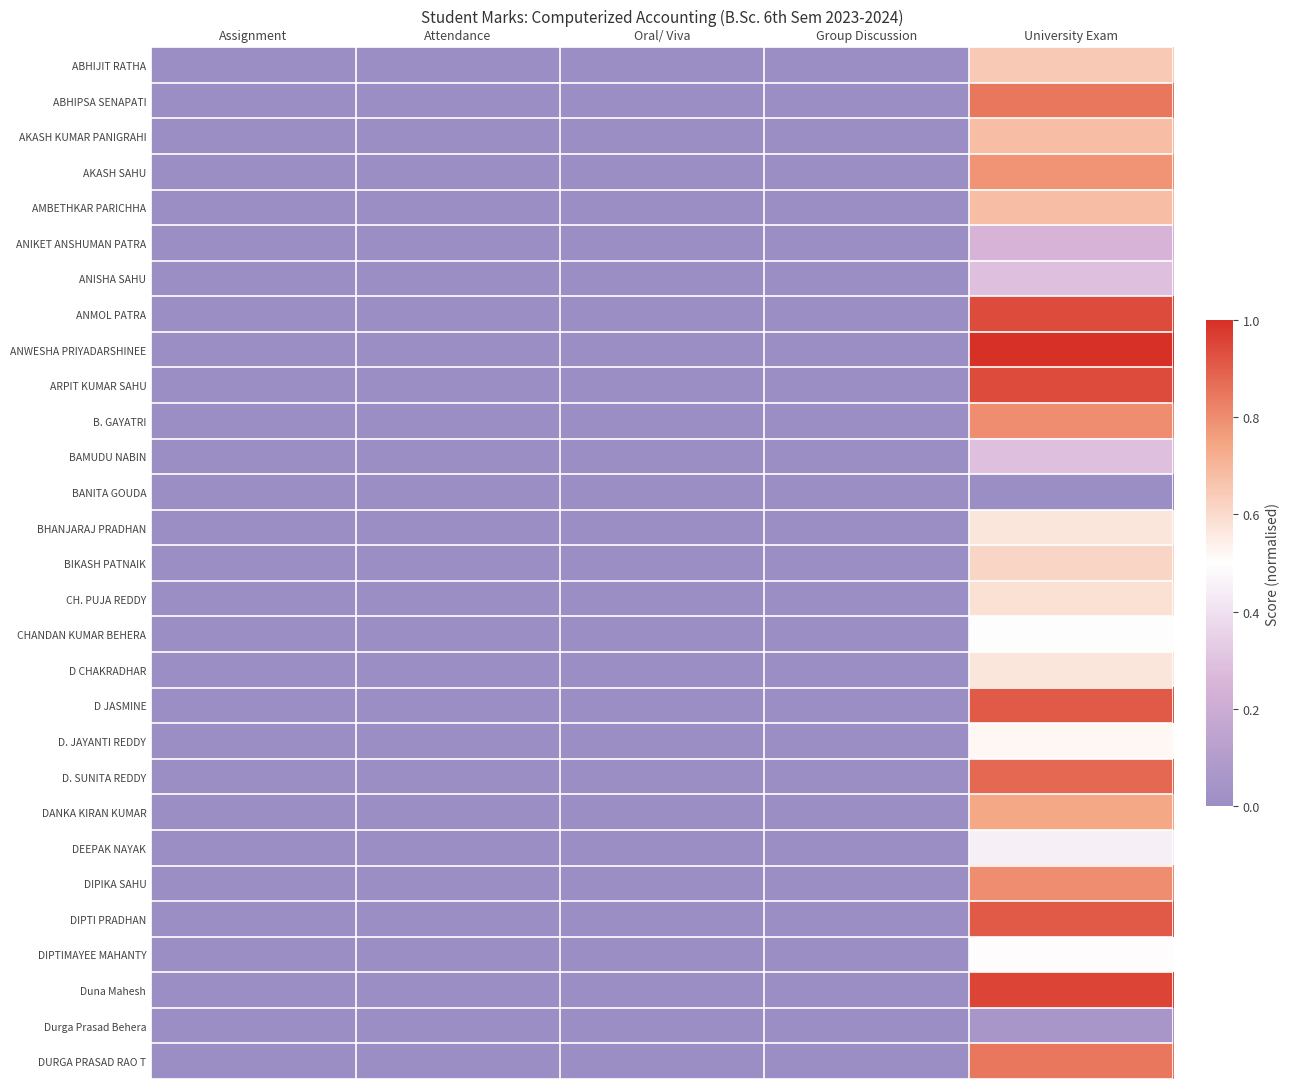

What is the spread (max minus min) of values at University Exam?

1.0